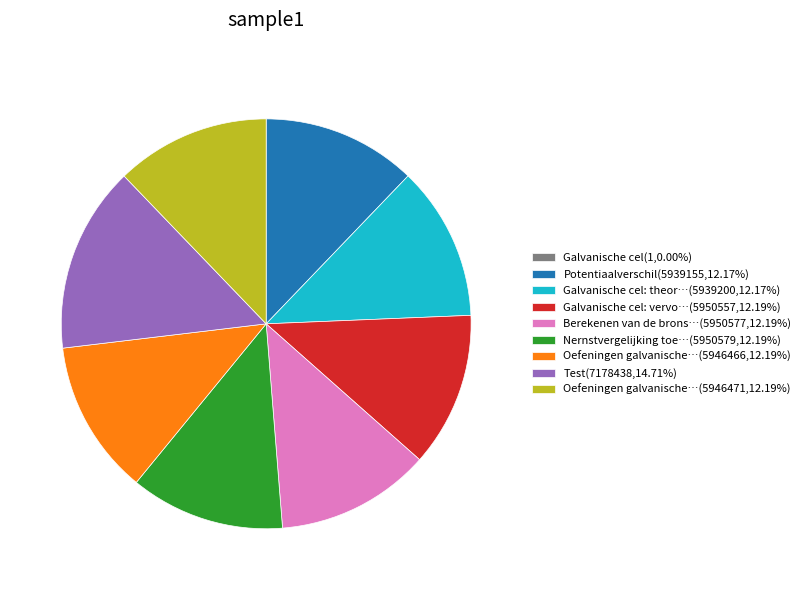

Is there any slice that represents more than half of the pie?

No